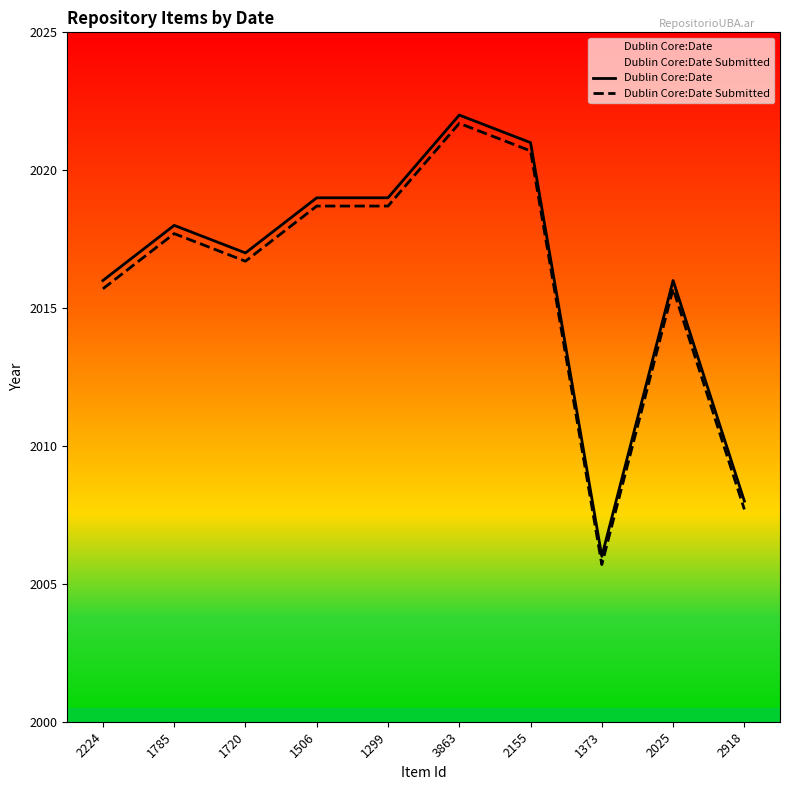

What is the sum of the Dublin Core:Date values at 1373 and 1720?

4023.0